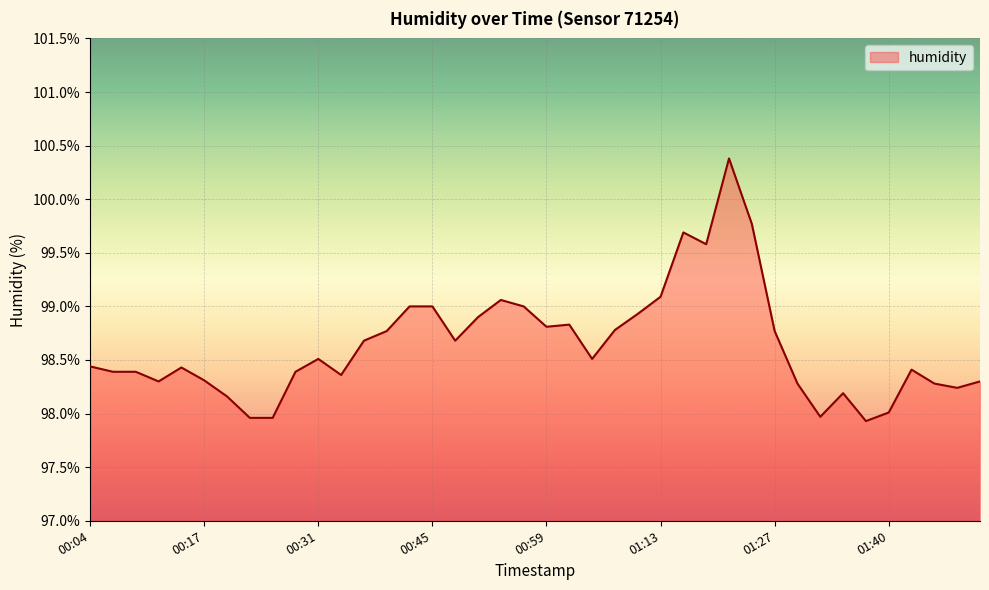

What is the smallest value displayed?

97.9